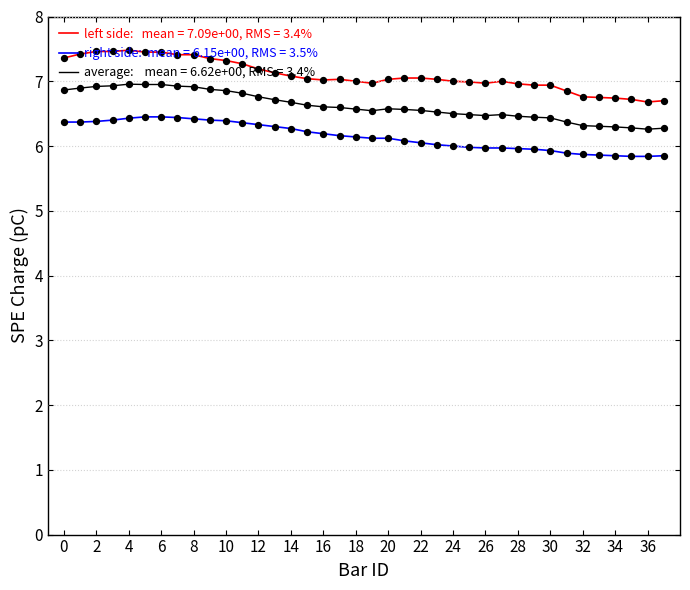

What is the minimum value shown in the chart?

5.8